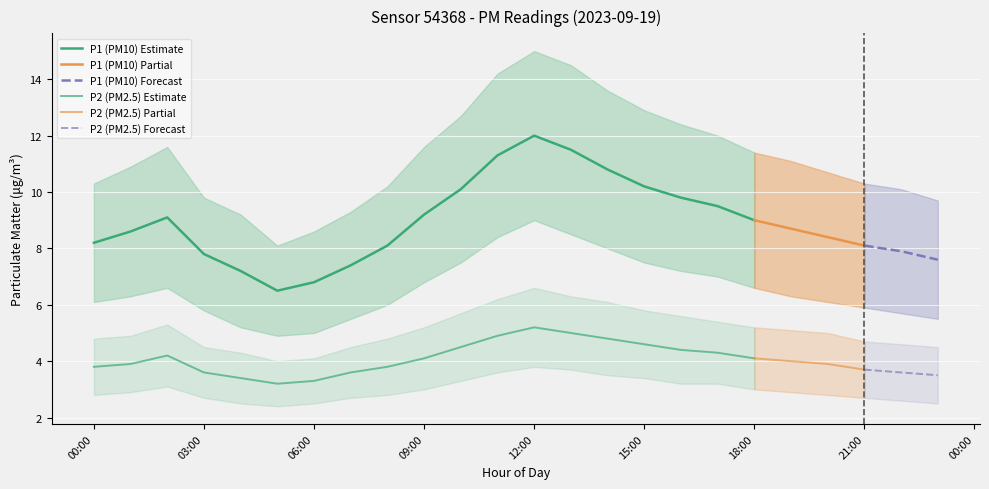

Which category has the lowest value in the P1 series?

05:00